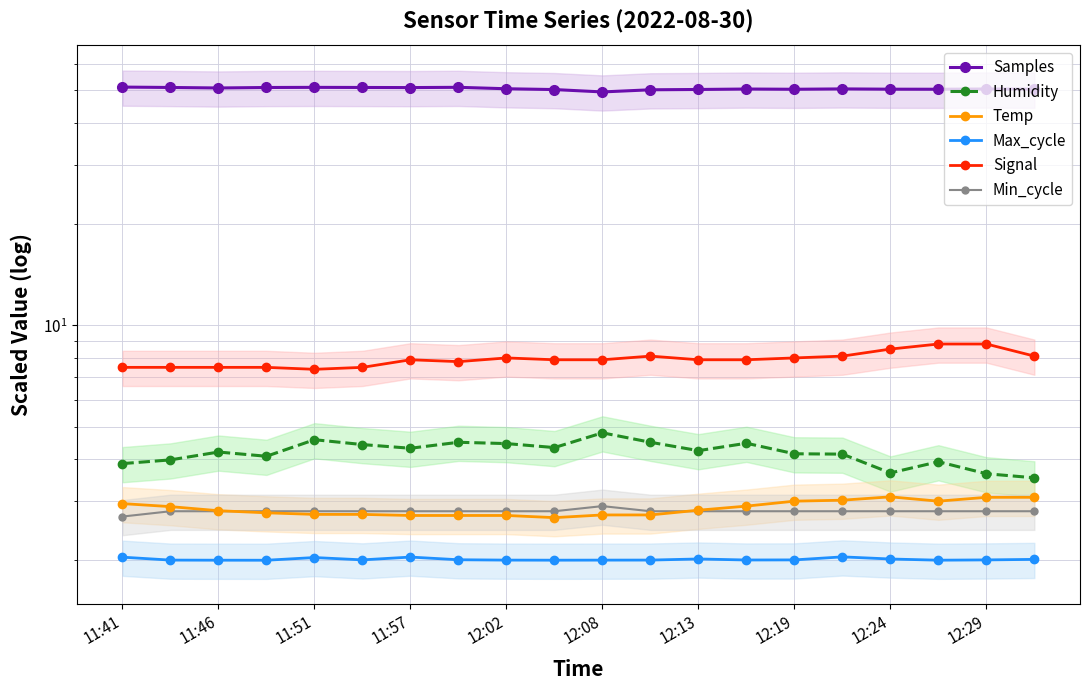

Reading left to right, transcribe all the data shown in this chart.

Samples: 51.1	51.0	50.8	51.0	51.0	51.0	50.9	51.0	50.5	50.3	49.5	50.2	50.3	50.4	50.4	50.5	50.4	50.4	50.5	50.4
Humidity: 3.9	4.0	4.2	4.1	4.6	4.4	4.3	4.5	4.5	4.3	4.8	4.5	4.2	4.5	4.2	4.1	3.6	3.9	3.6	3.5
Temp: 3.0	2.9	2.8	2.8	2.7	2.7	2.7	2.7	2.7	2.7	2.7	2.7	2.8	2.9	3.0	3.0	3.1	3.0	3.1	3.1
Max_cycle: 2.0	2.0	2.0	2.0	2.0	2.0	2.0	2.0	2.0	2.0	2.0	2.0	2.0	2.0	2.0	2.0	2.0	2.0	2.0	2.0
Signal: 7.5	7.5	7.5	7.5	7.4	7.5	7.9	7.8	8.0	7.9	7.9	8.1	7.9	7.9	8.0	8.1	8.5	8.8	8.8	8.1
Min_cycle: 2.7	2.8	2.8	2.8	2.8	2.8	2.8	2.8	2.8	2.8	2.9	2.8	2.8	2.8	2.8	2.8	2.8	2.8	2.8	2.8